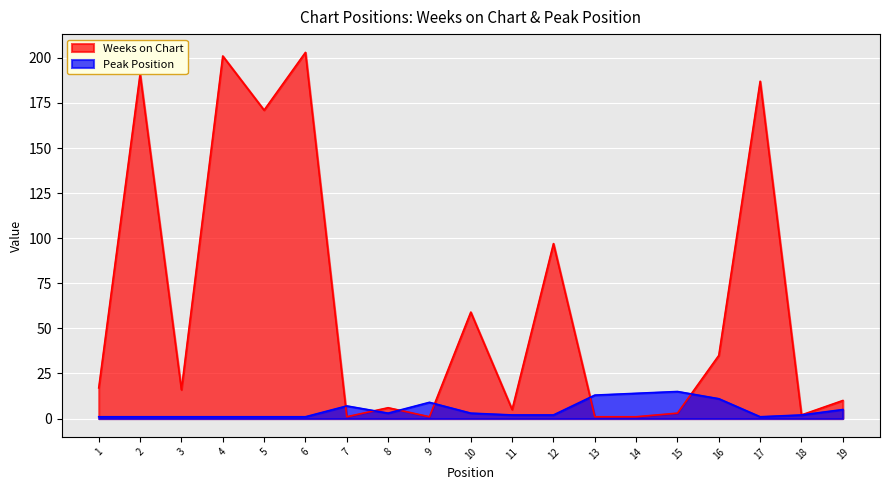

Where is the first local maximum for Weeks on Chart?

2